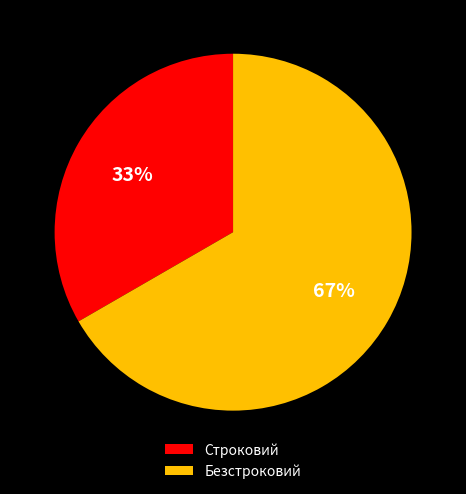

True or false: Безстроковий accounts for 57% of the total.

False